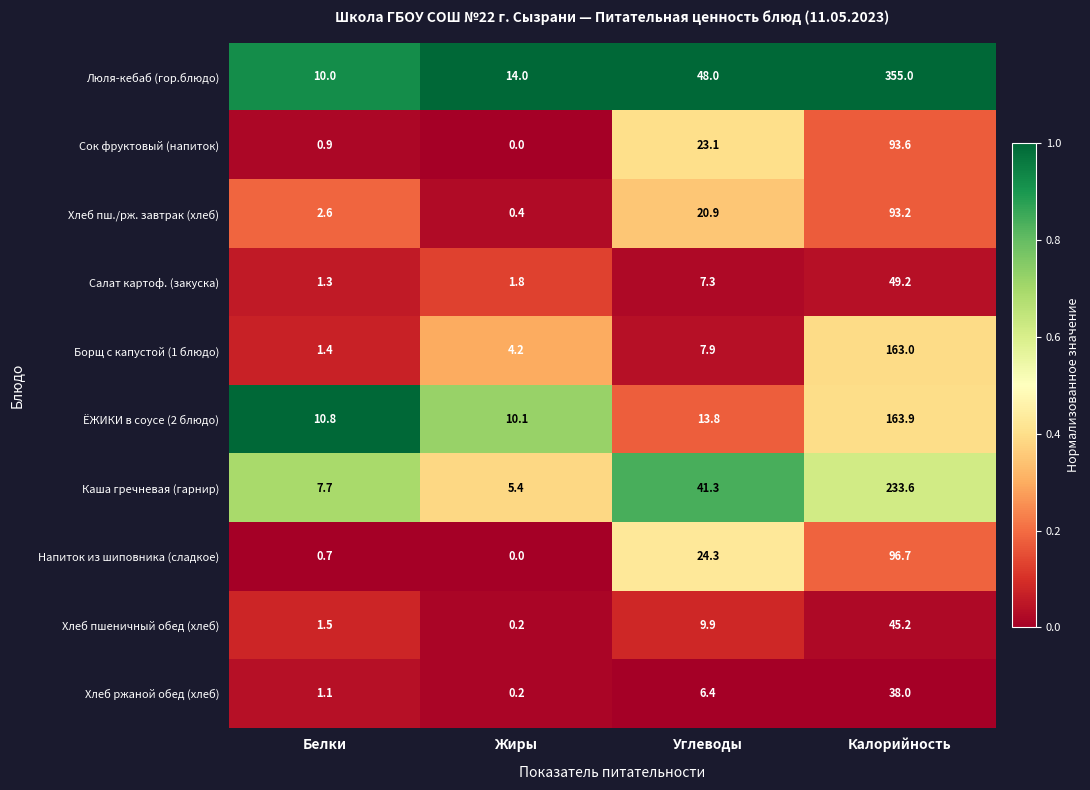

At which category is the sum across all series the highest?

Калорийность